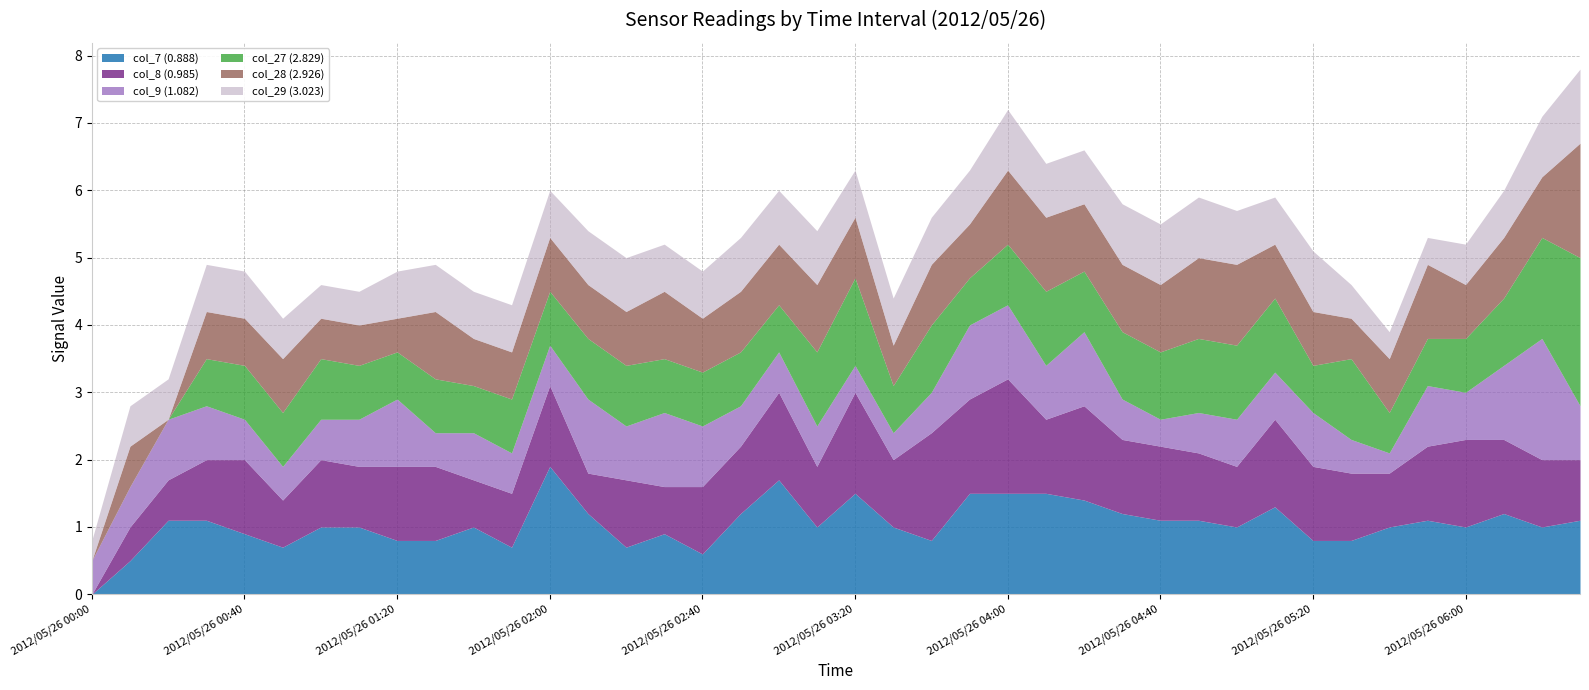

What is the difference between the maximum and second lowest values in the col_7 (0.888) series?

1.4